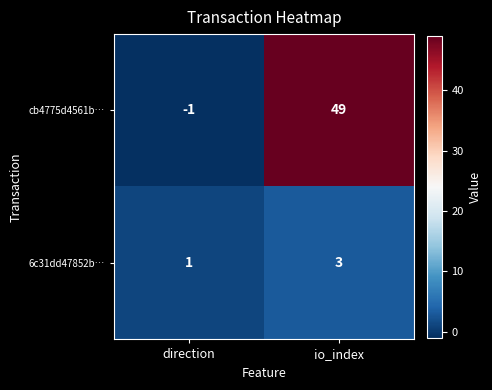

Is it true that cb4775d4561b… equals 49 at io_index?

True